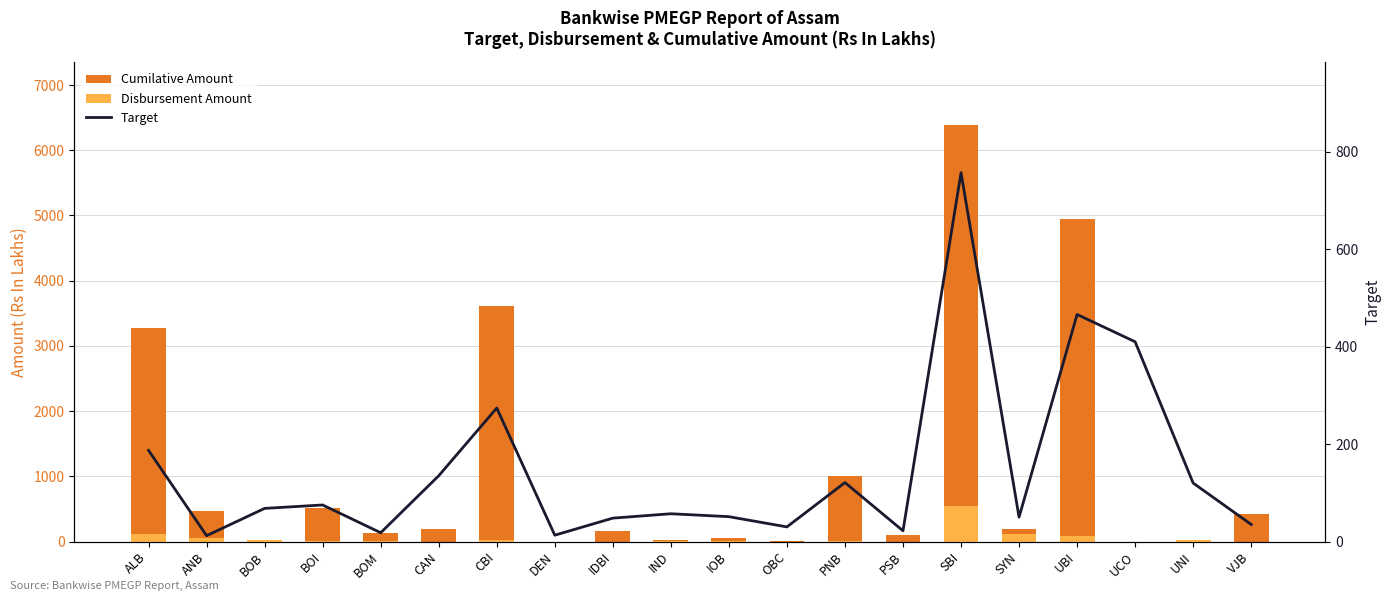

What is the difference between the highest and lowest values at VJB?

416.4